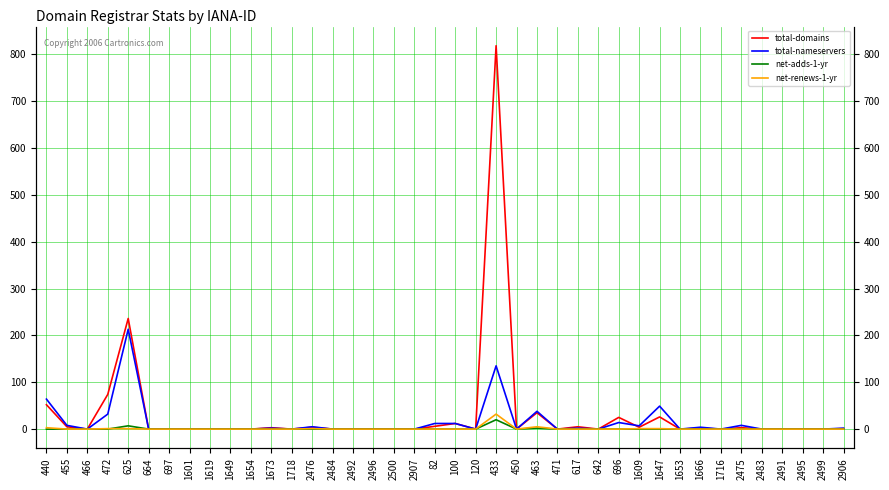

How many positive values does the net-adds-1-yr series have?

3